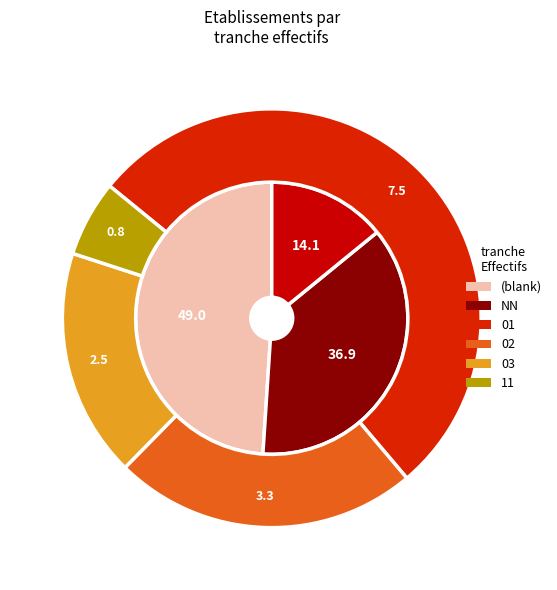

To the nearest percent, what portion does 01 represent?

7%